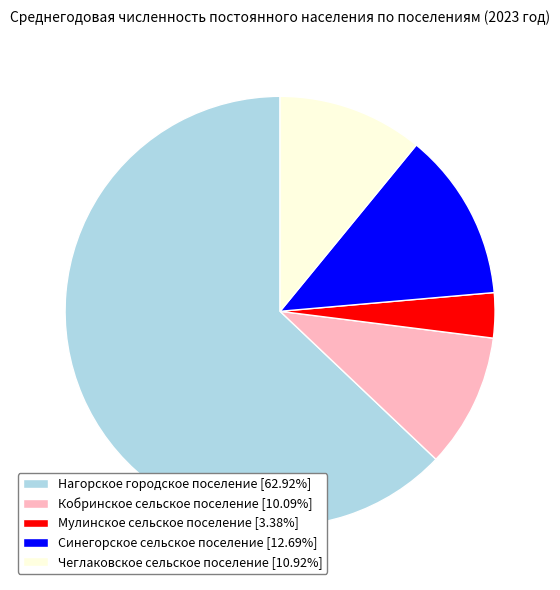

Does any single category account for the majority?

Yes